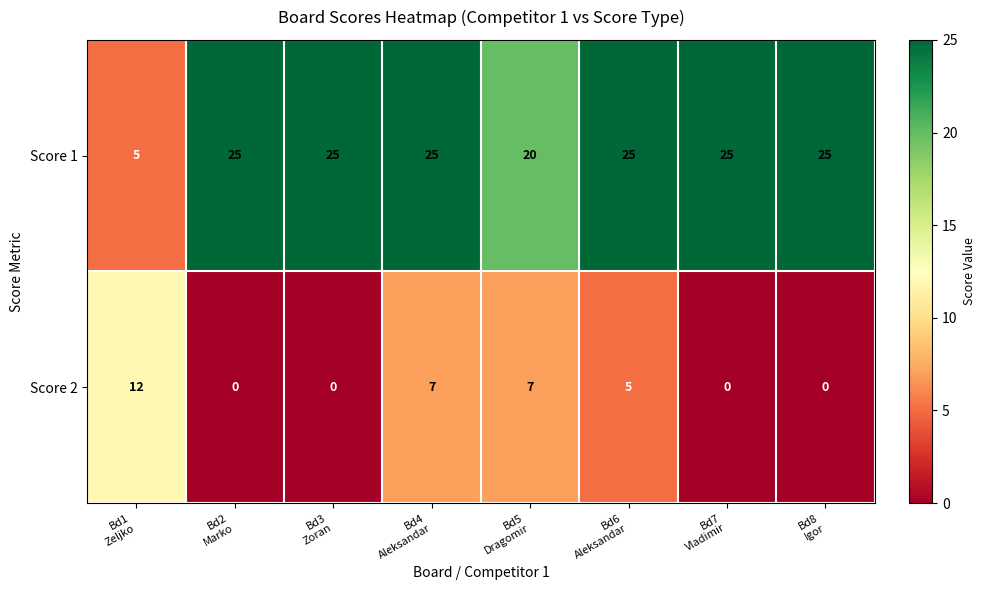

Which series has the widest spread of values?

Score 1